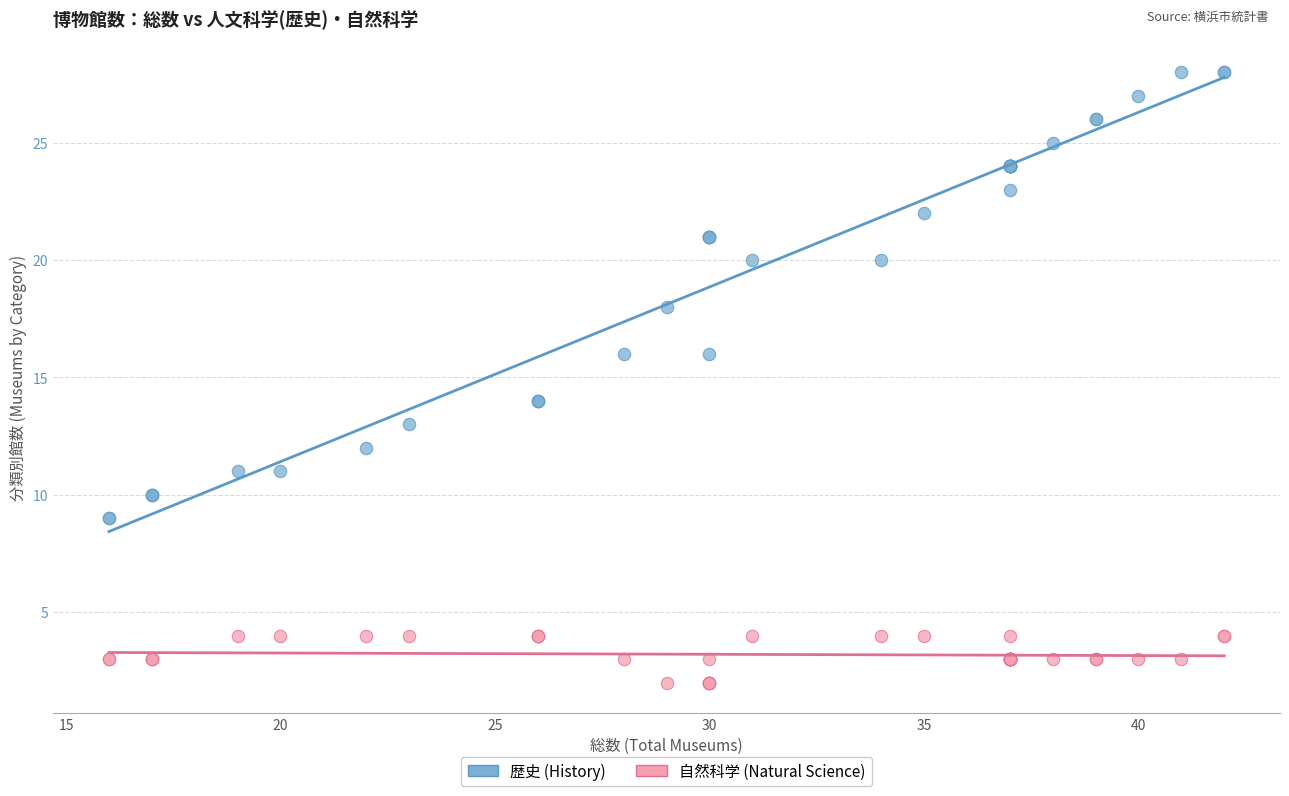

Which series reaches the maximum Y coordinate?

歴史 (History)